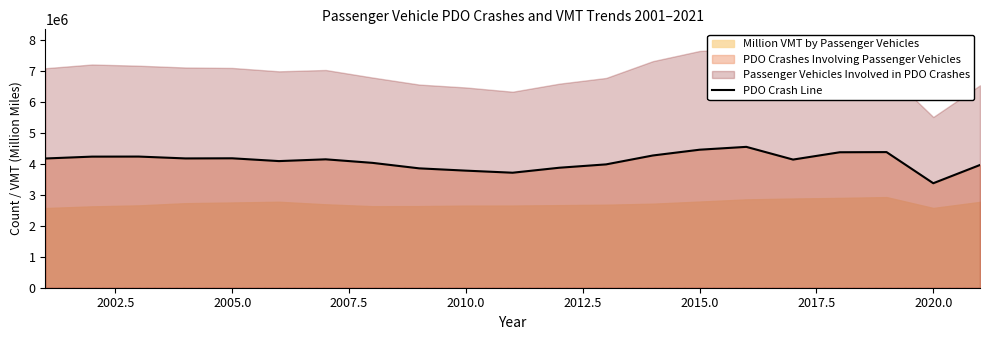

How many lines are shown in the chart?

1